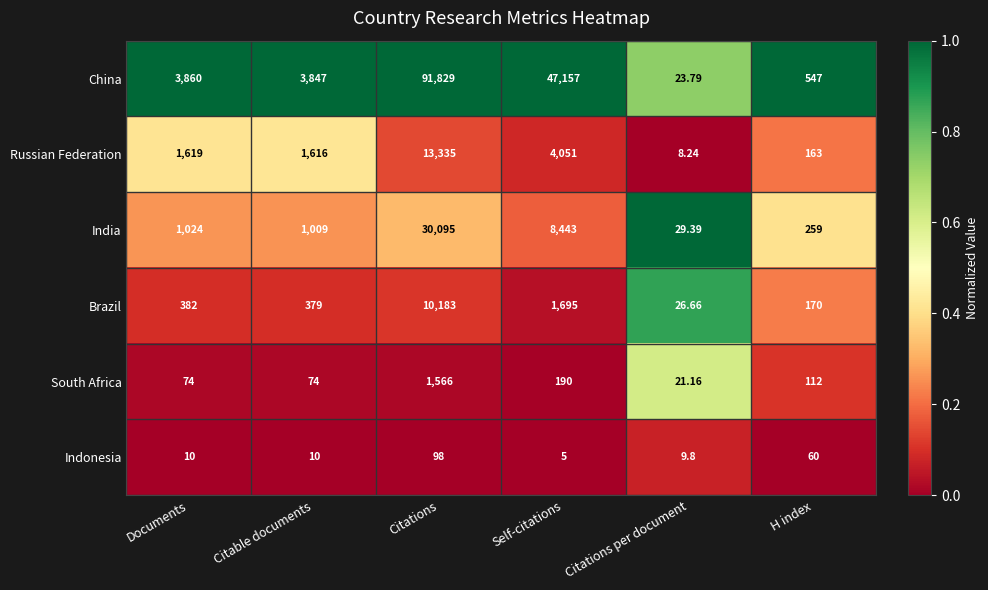

Rank the series at Self-citations from highest to lowest value.

China, India, Russian Federation, Brazil, South Africa, Indonesia